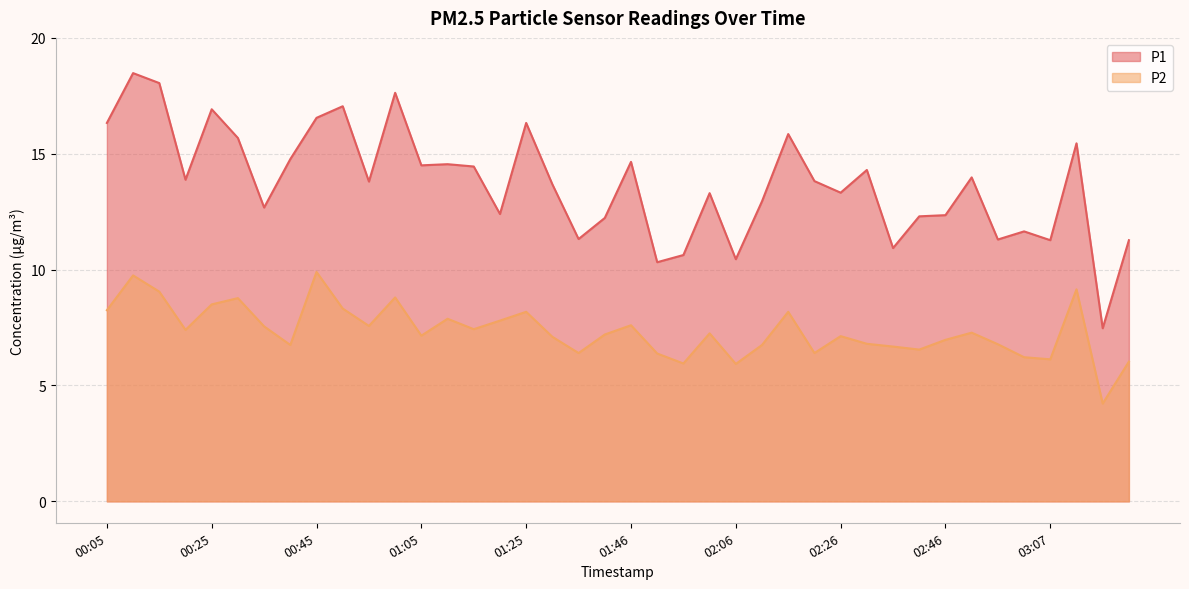

What are all the series names shown in the legend?

P1, P2